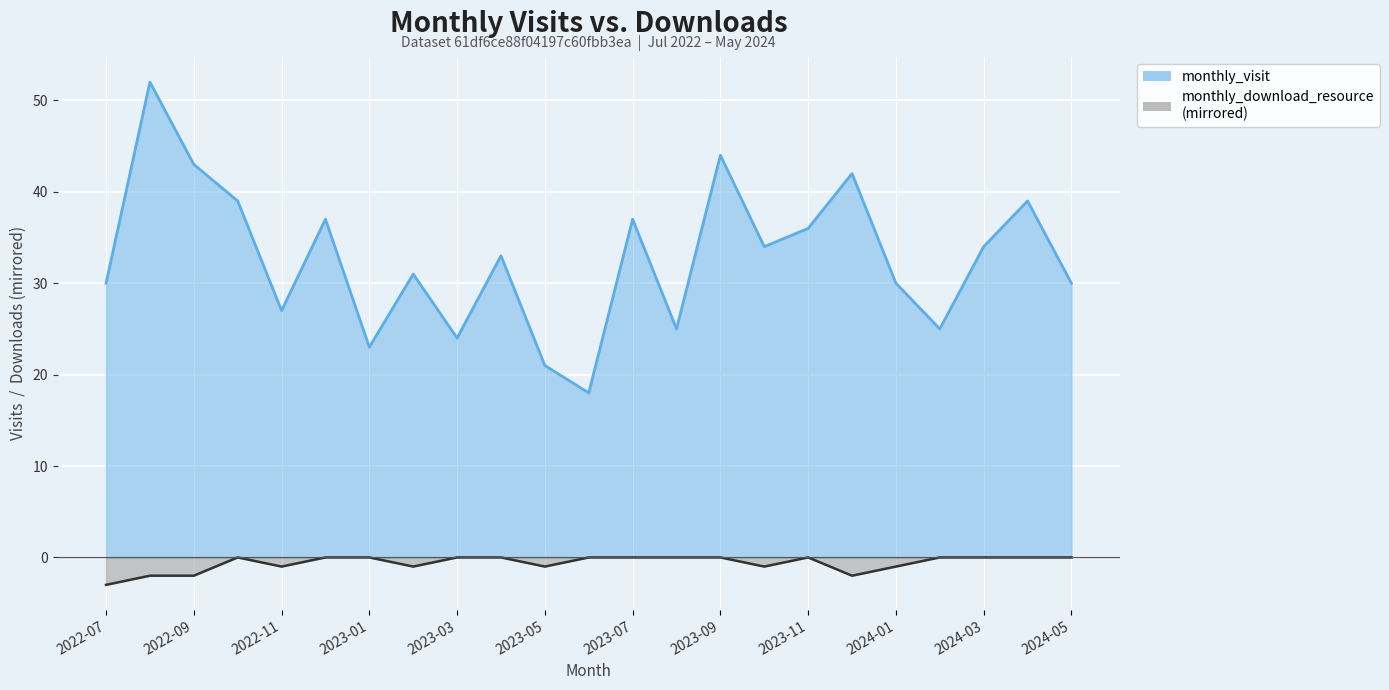

Which series has the largest range (max minus min)?

monthly_visit